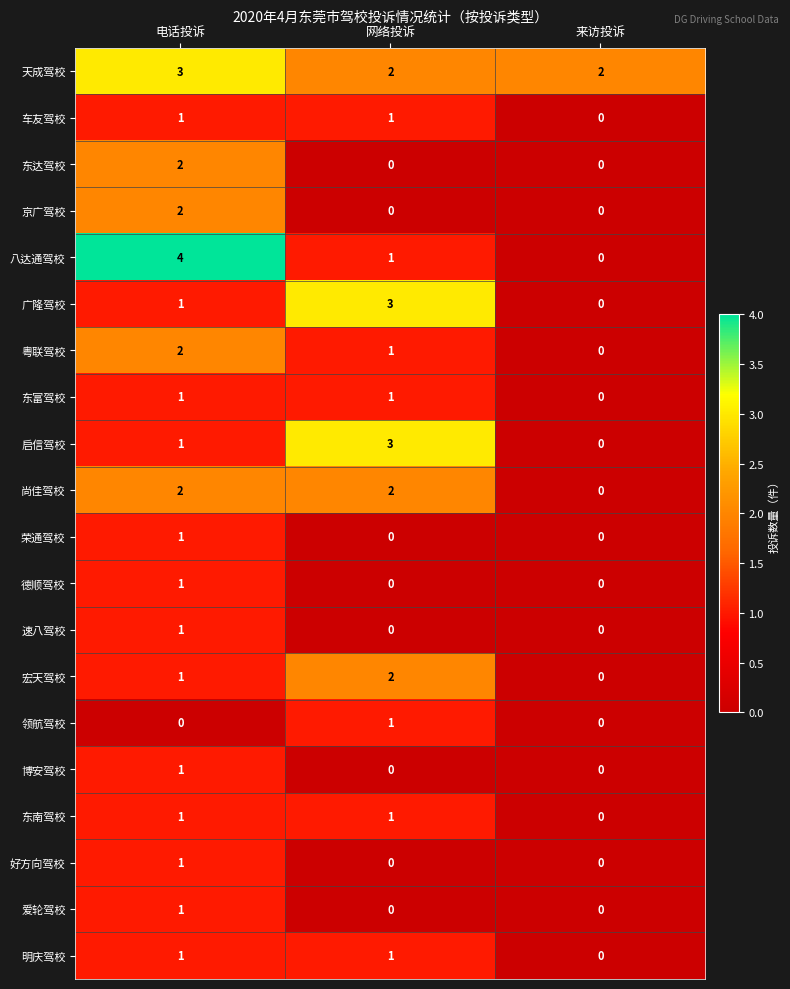

True or false: 明庆驾校 has a value of 0 at 来访投诉.

True